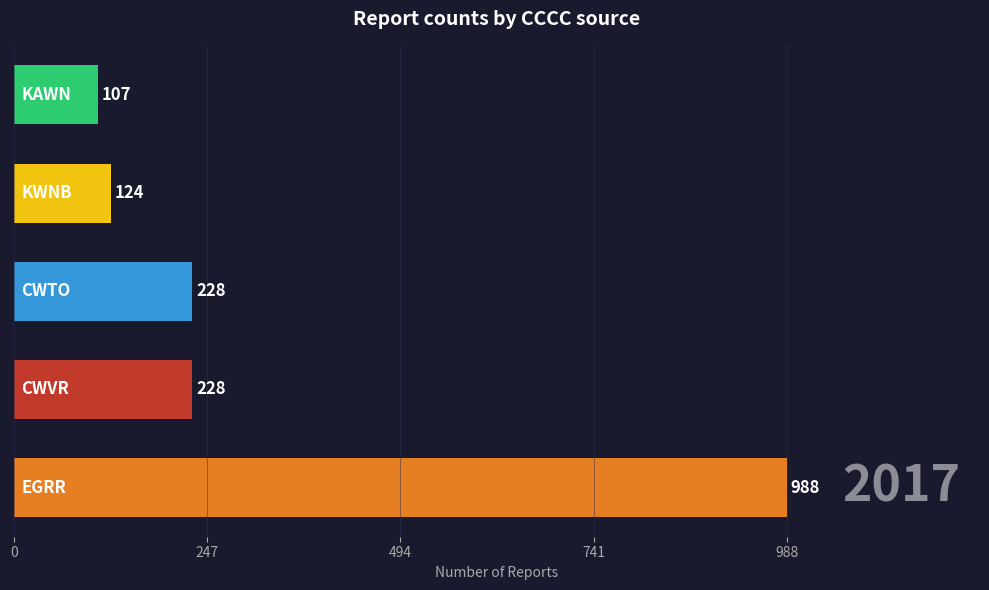

What is the greatest value displayed?

988